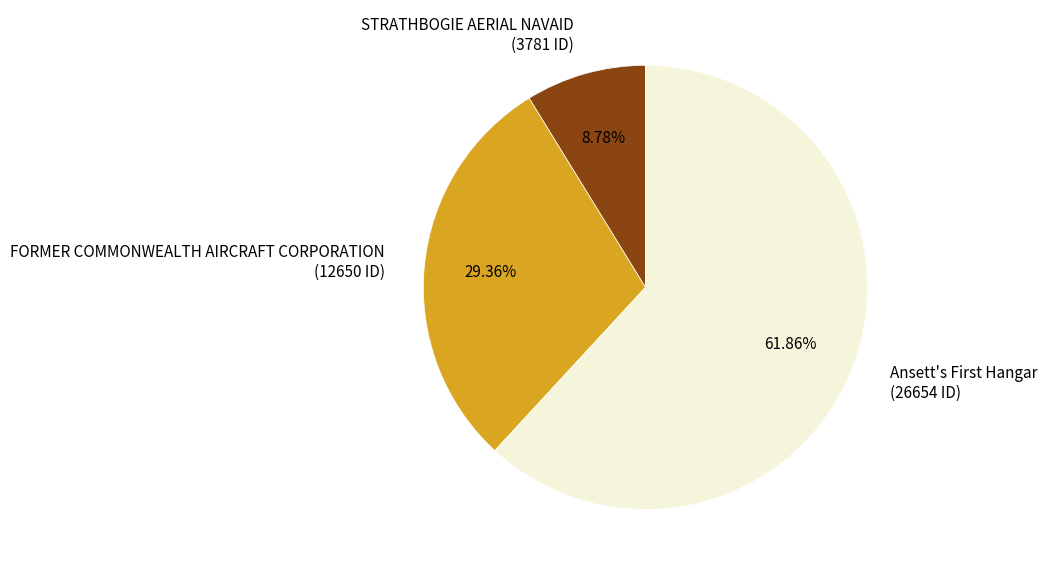

What is the largest slice in the pie chart?

Ansett's First Hangar